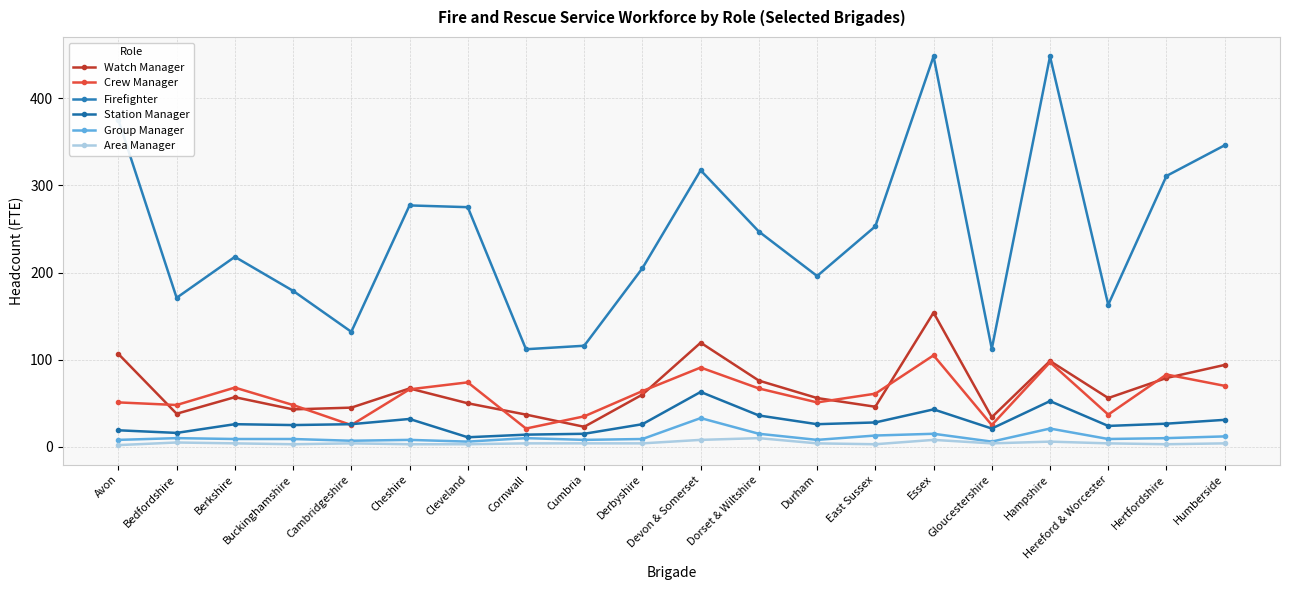

What is the sum of all Crew Manager values?

1187.0